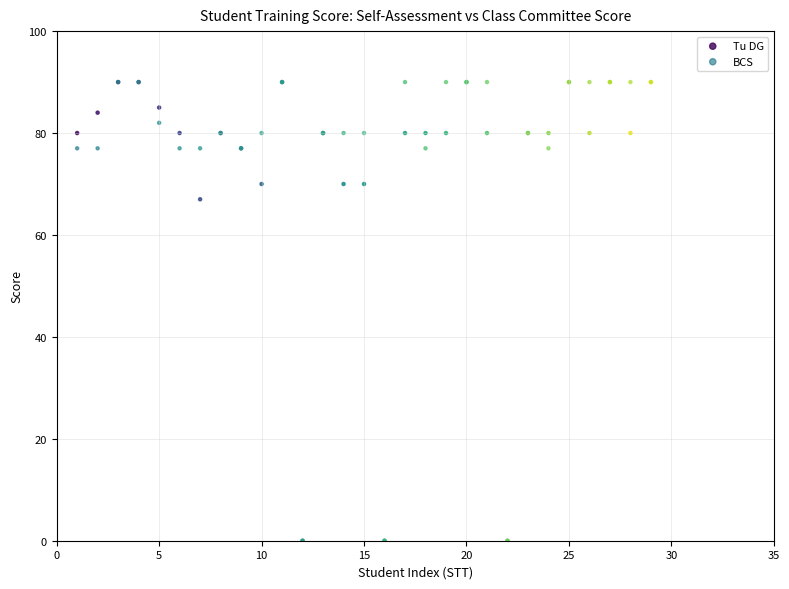

In the Tu DG series, what Y value is closest to 45?

67